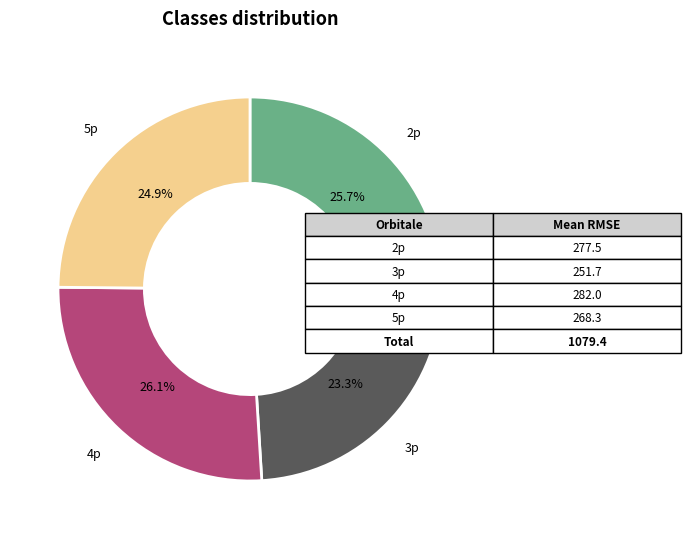

How many segments does this pie chart have?

4